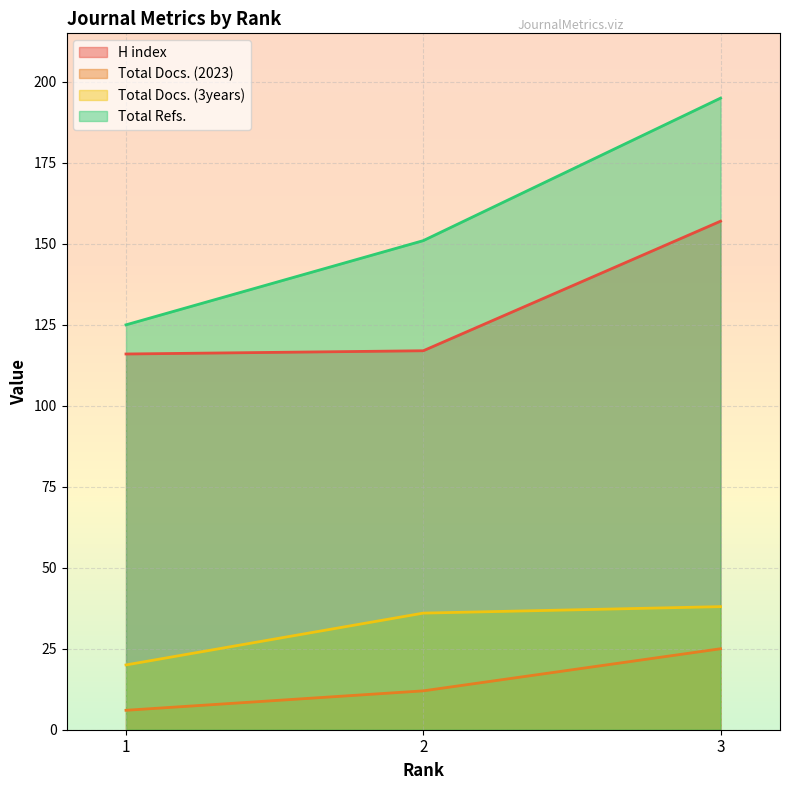

What is the difference between the Total Docs. (3years) values at 2 and 1?

16